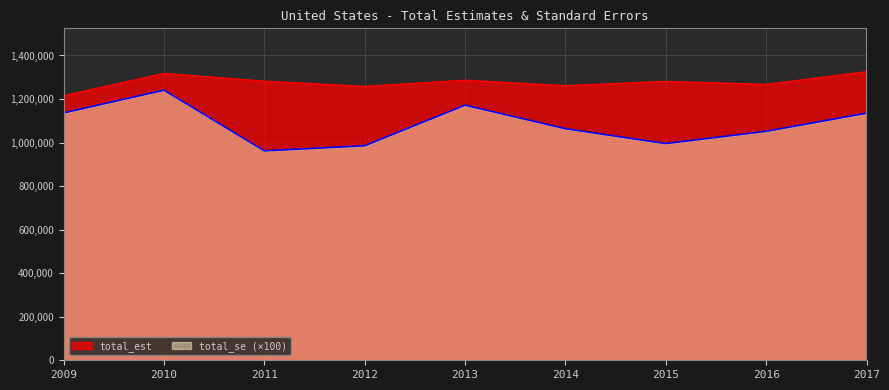

What is the minimum value shown in the chart?

961881.0